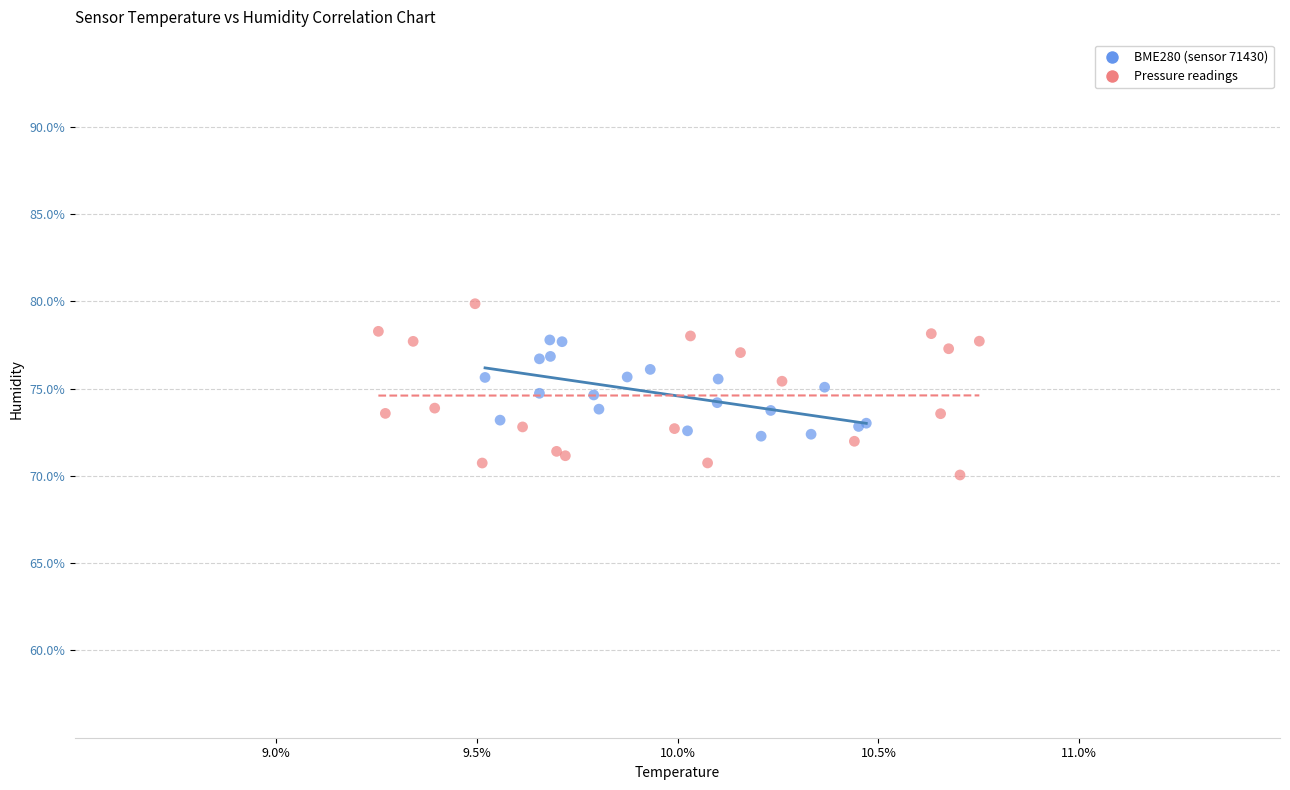

Which series reaches the maximum Y coordinate?

Pressure readings